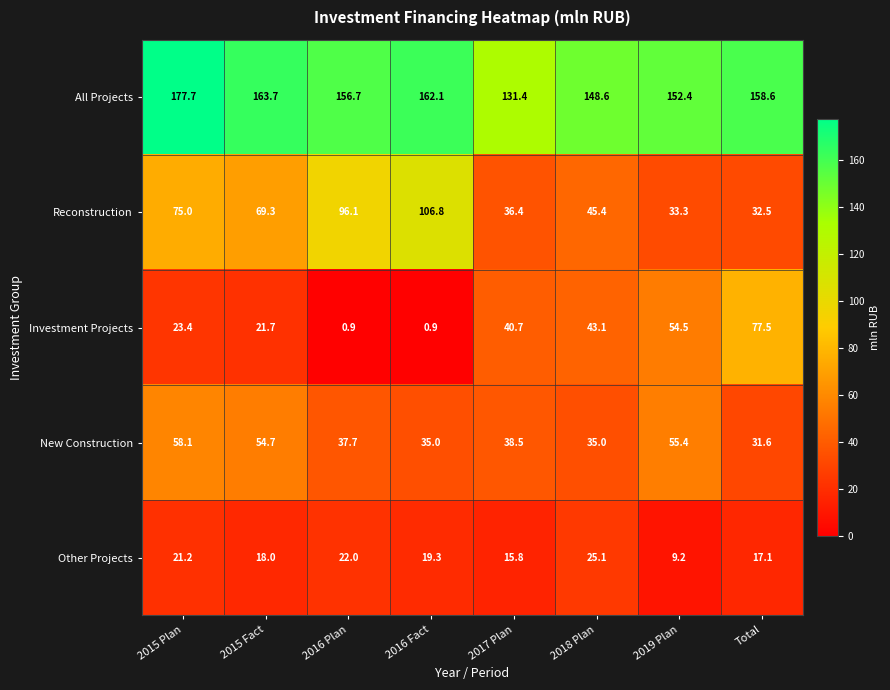

What is the sum of all New Construction values?

346.0